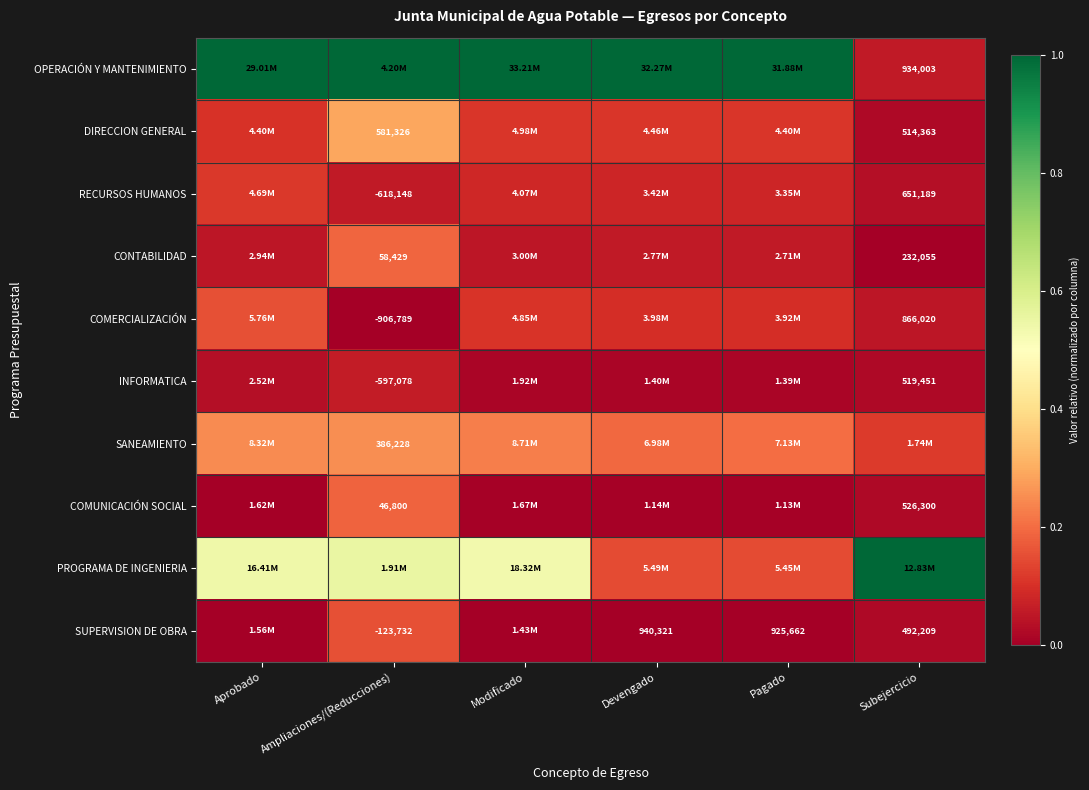

Rank the series at Modificado from lowest to highest value.

SUPERVISION DE OBRA, COMUNICACIÓN SOCIAL, INFORMATICA, CONTABILIDAD, RECURSOS HUMANOS, COMERCIALIZACIÓN, DIRECCION GENERAL, SANEAMIENTO, PROGRAMA DE INGENIERIA, OPERACIÓN Y MANTENIMIENTO